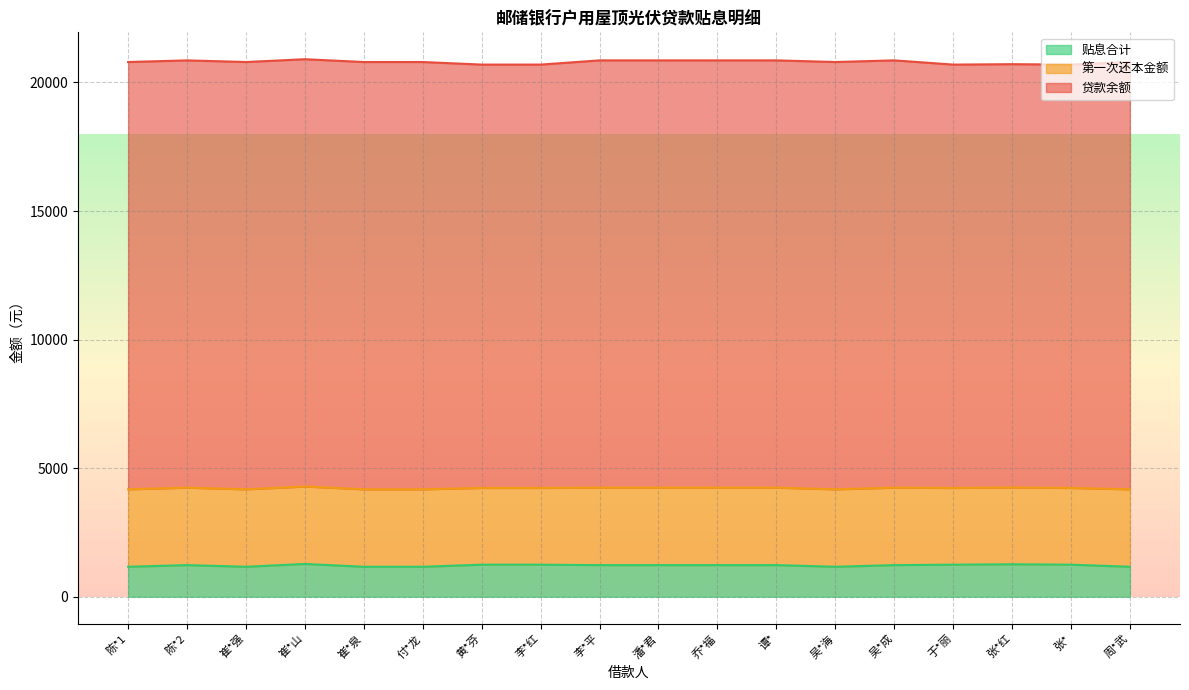

How many values in the 贷款余额 series exceed 16610?

13